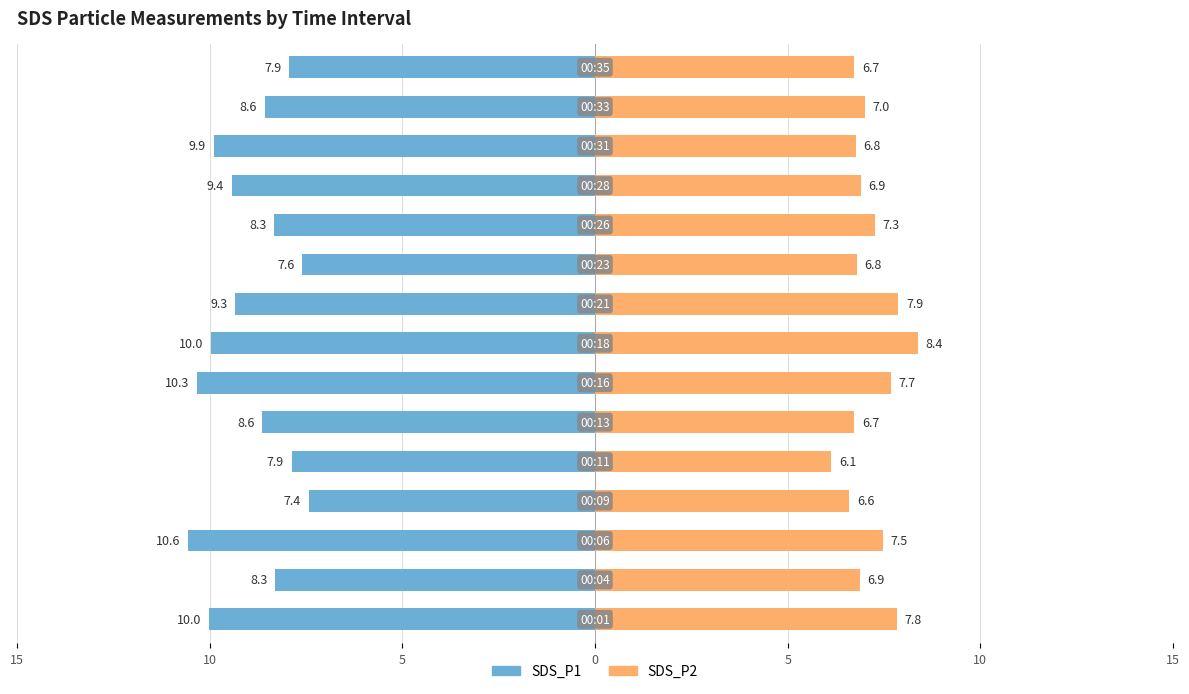

Reading right to left, extract all data points from this chart.

SDS_P1: -7.9	-8.6	-9.9	-9.4	-8.3	-7.6	-9.3	-10.0	-10.3	-8.6	-7.9	-7.4	-10.6	-8.3	-10.0
SDS_P2: 6.7	7.0	6.8	6.9	7.3	6.8	7.9	8.4	7.7	6.7	6.1	6.6	7.5	6.9	7.8